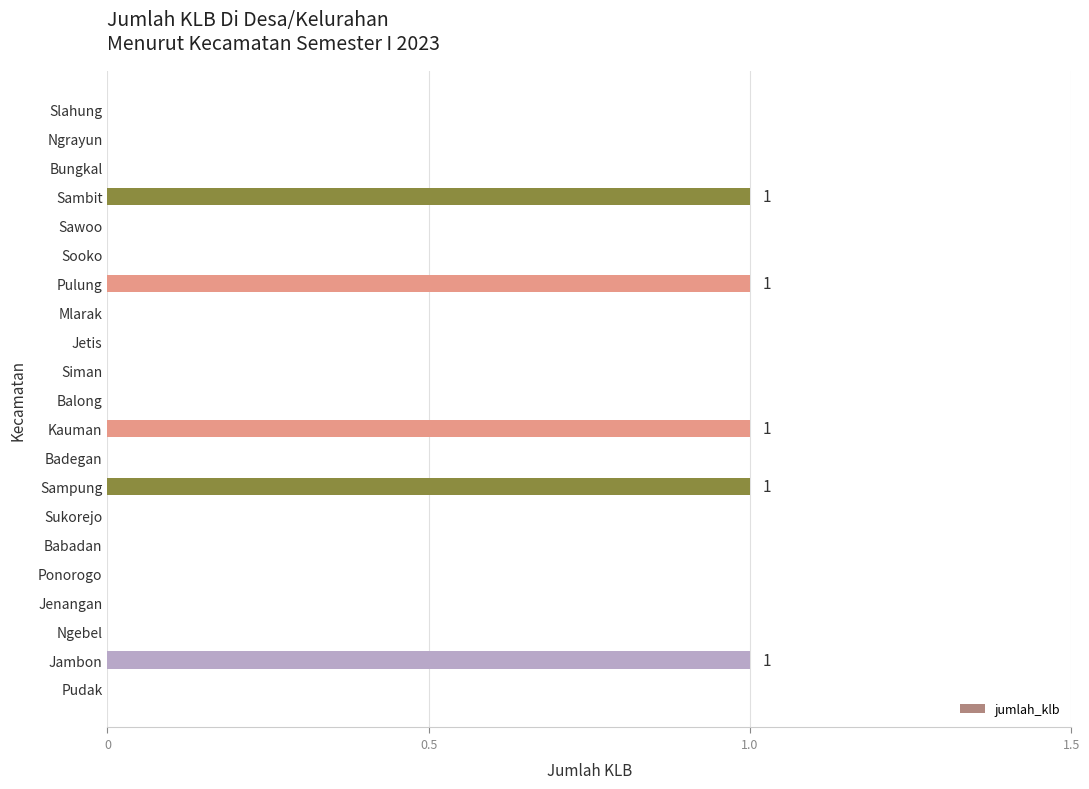

What is the sum of all values?

5